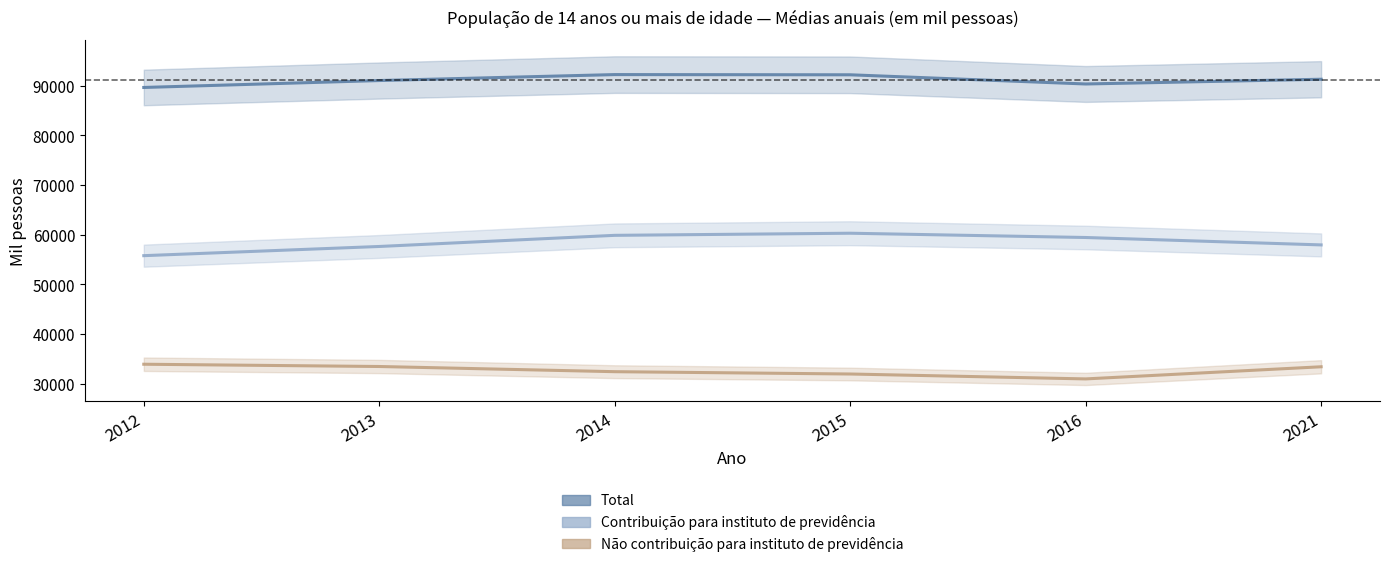

What is the average value of the Contribuição para instituto de previdência series?

58472.3